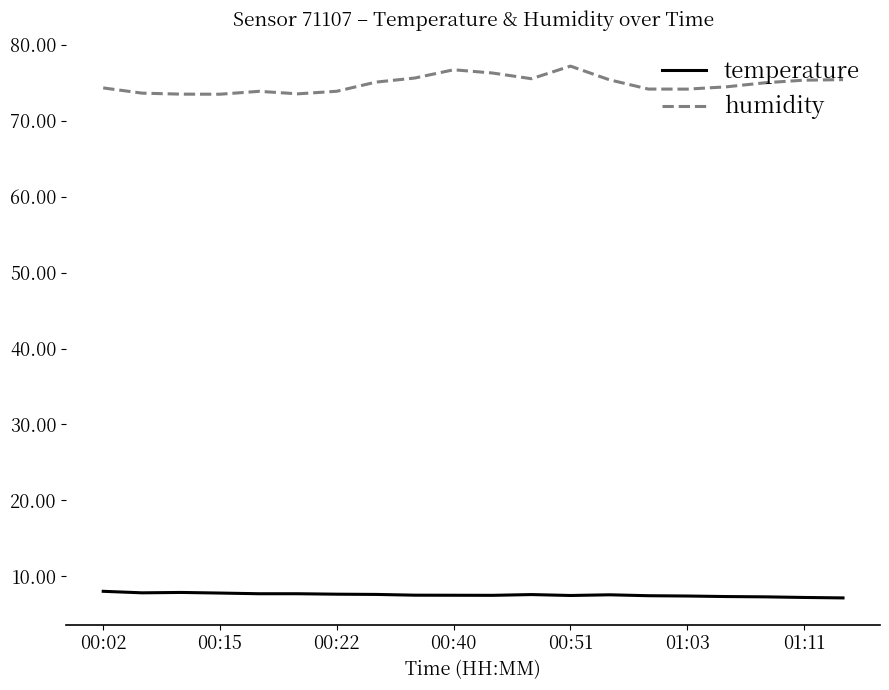

What is the difference between the maximum and minimum values in the humidity series?

3.7